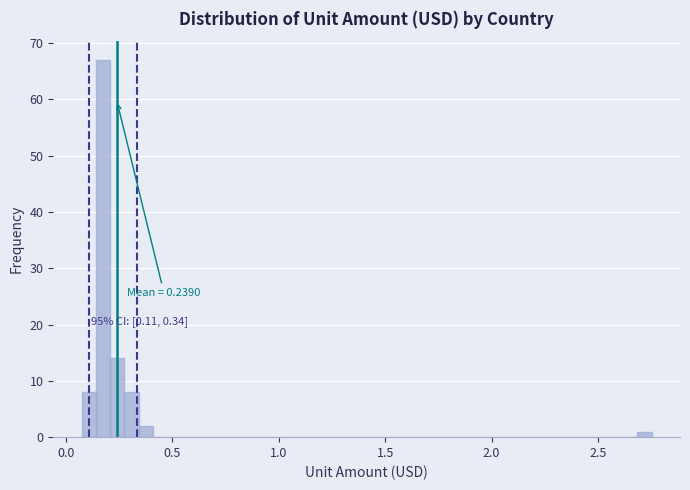

Around what value on the x-axis is the tallest bar? Give the approximate position of its centre, as read against the axis.

0.15